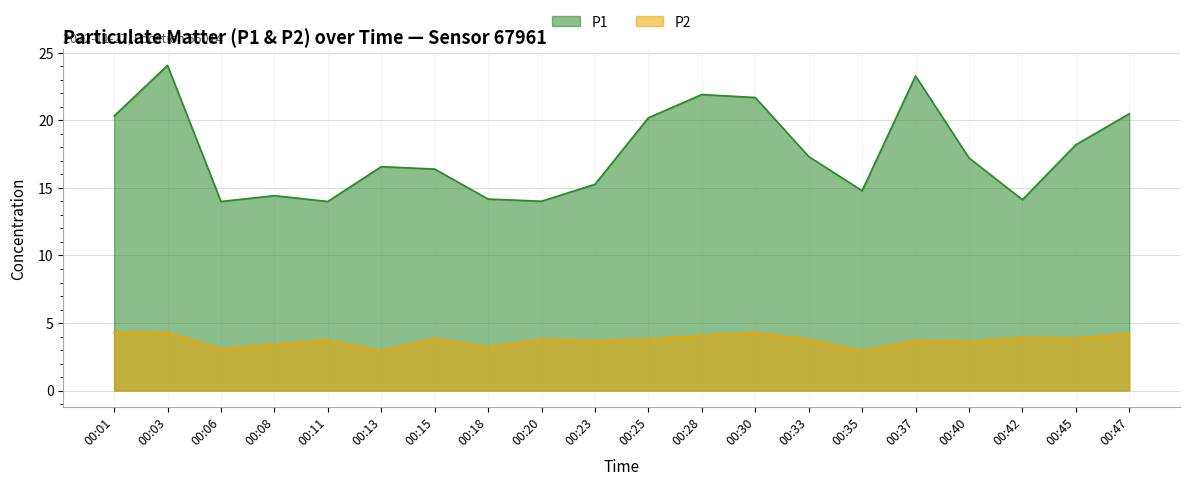

True or false: P1 and P2 cross at least once.

False